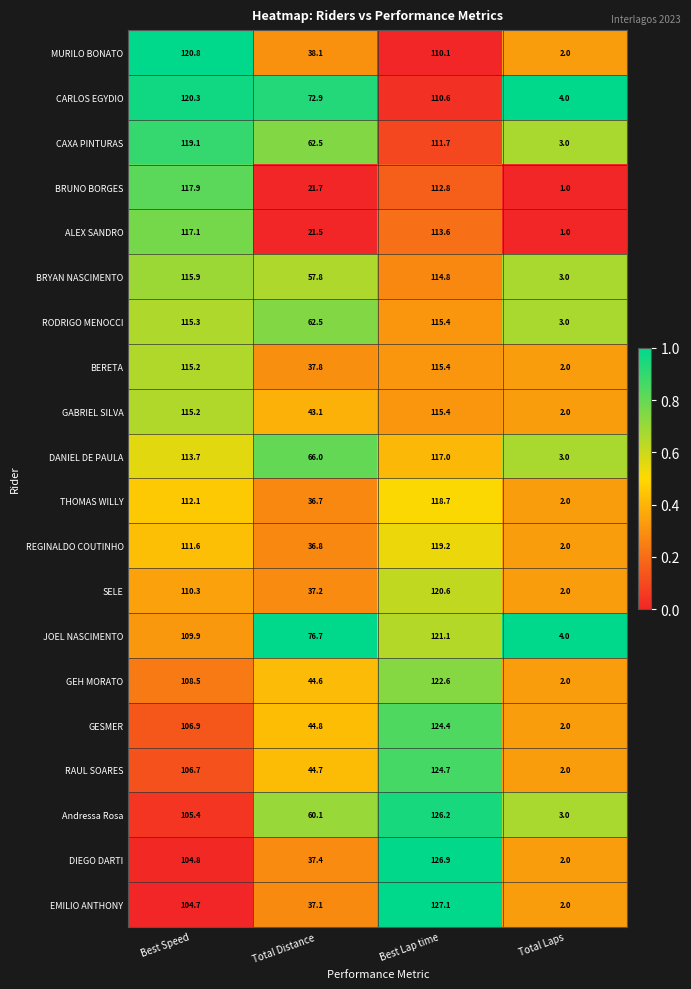

Is the value of Andressa Rosa at Total Distance greater than the value of RAUL SOARES at Total Distance?

Yes